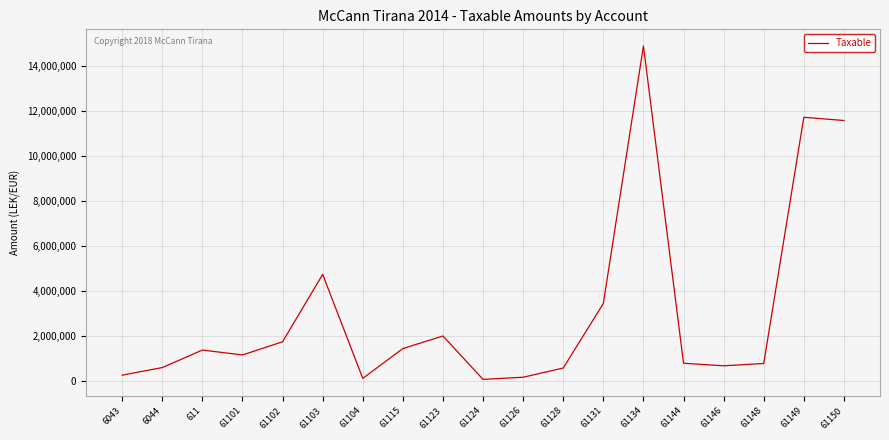

How many distinct data groups are displayed?

1